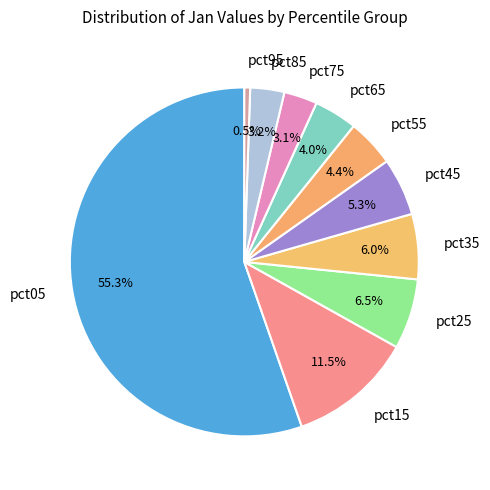

Is pct35 the majority of the pie?

No